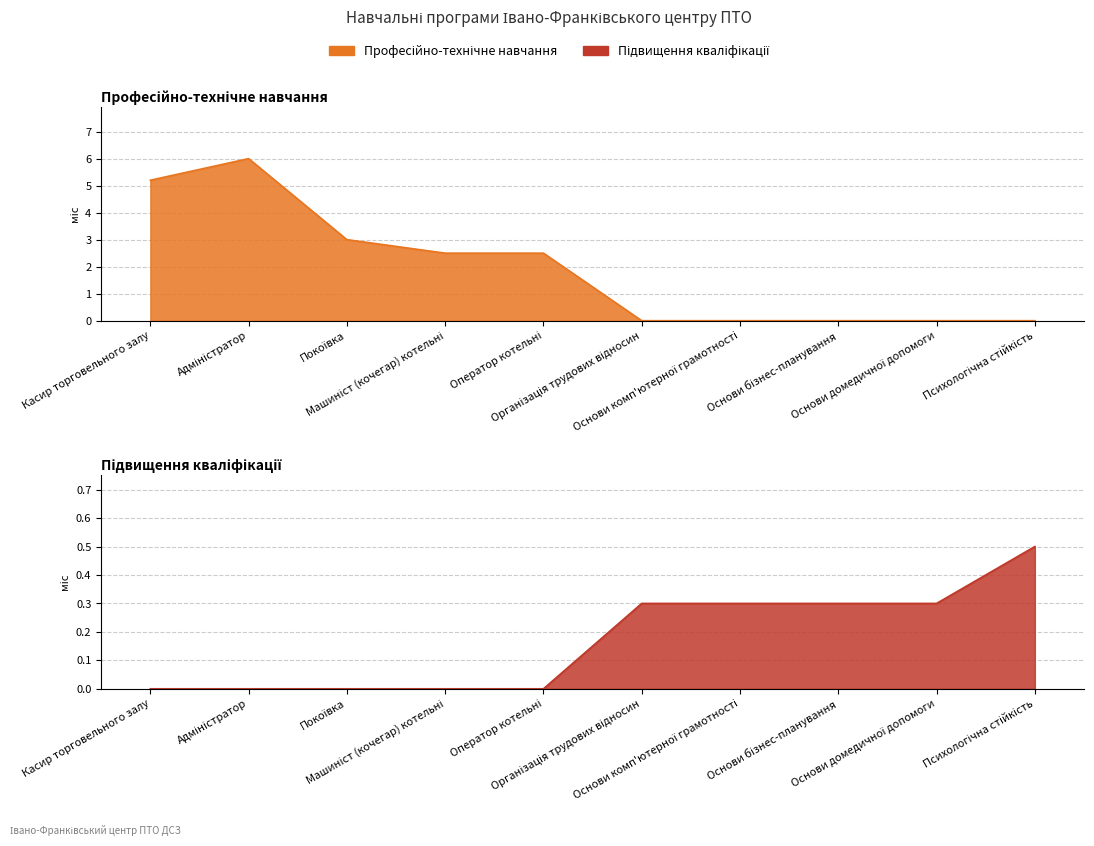

What is the label of the 4th point from the right?

Основи комп'ютерної грамотності